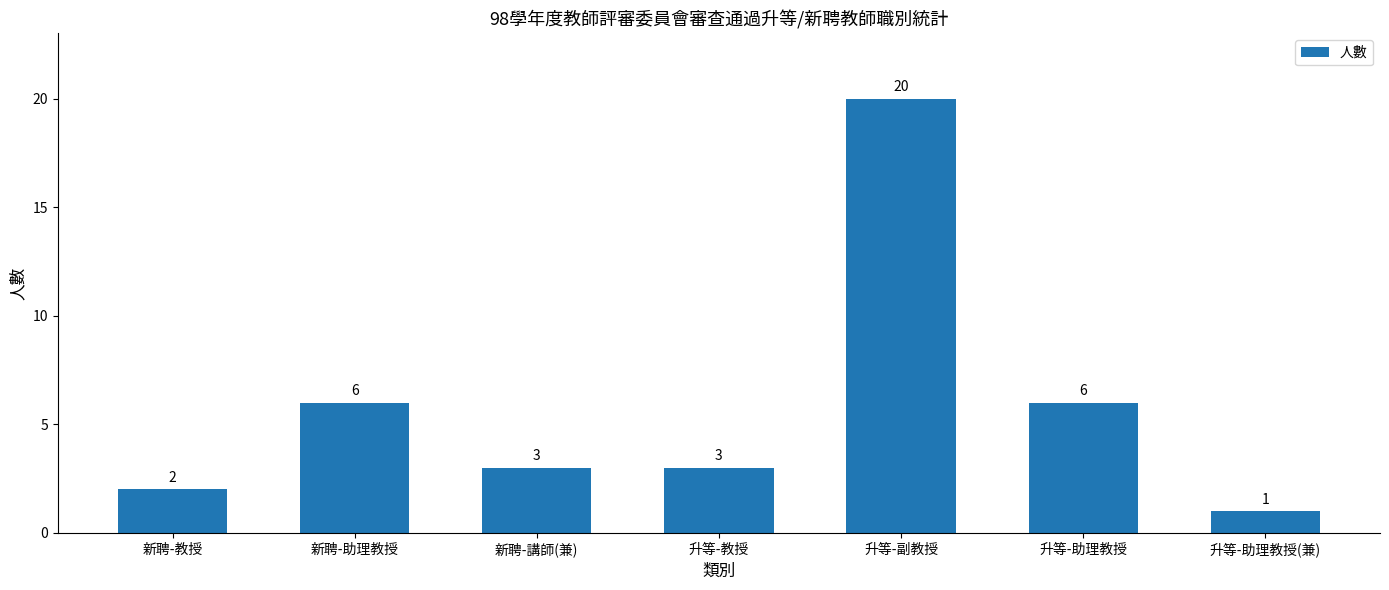

At which label does the data first exceed 3?

新聘-助理教授